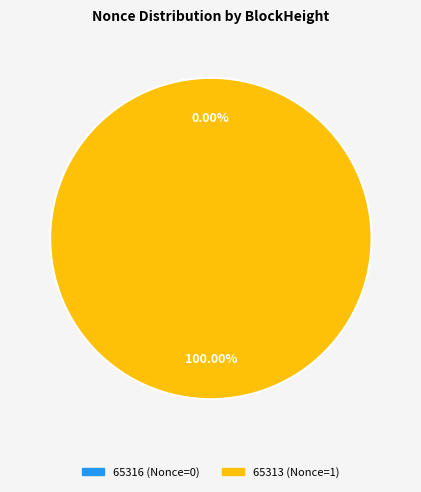

Does 65316 account for over 50% of the chart?

No